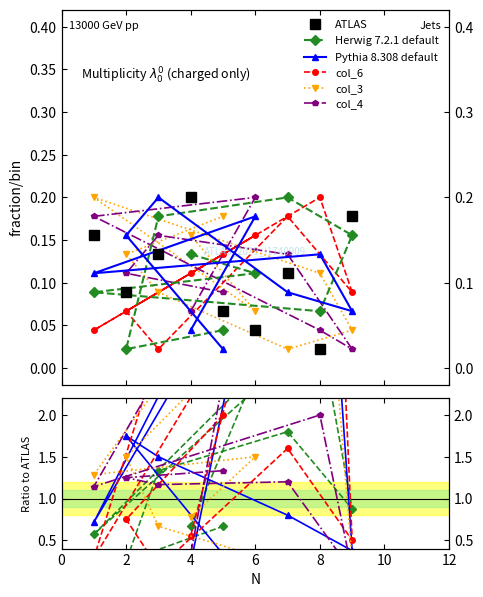

What is the difference between the highest and lowest values at 5?

0.2